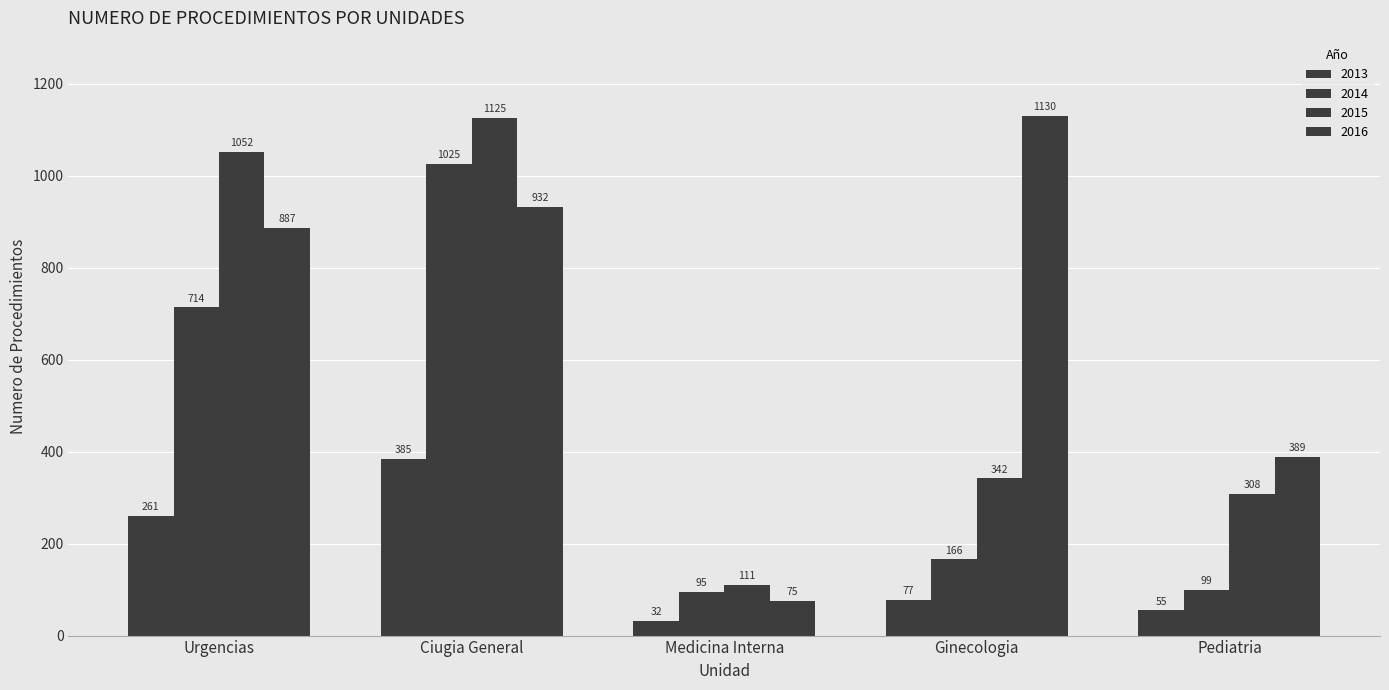

How many series are shown in this chart?

4